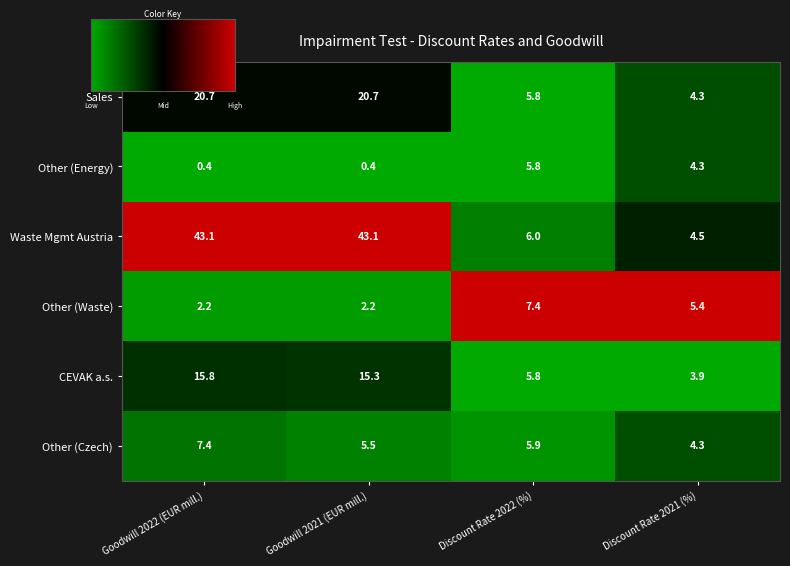

At Goodwill 2021 (EUR mill.), list the series in order from smallest to largest.

Other (Energy), Other (Waste), Other (Czech), CEVAK a.s., Sales, Waste Mgmt Austria